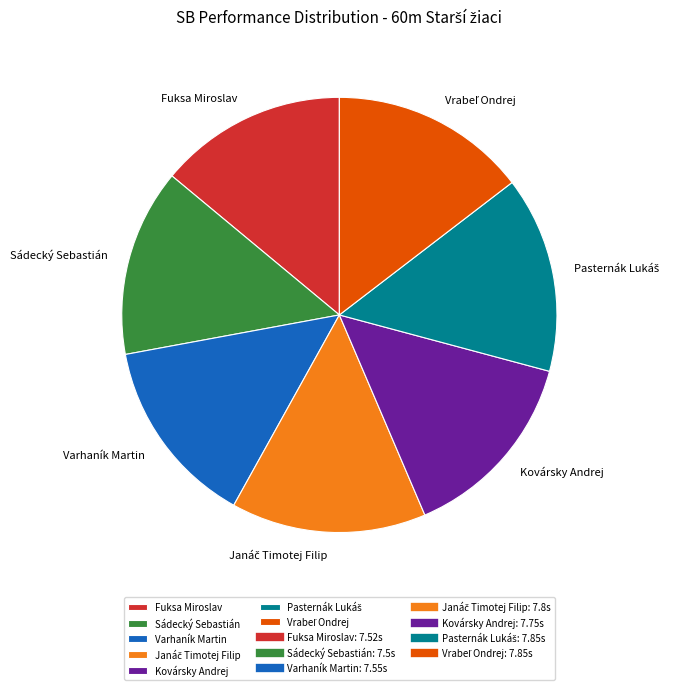

Is the sum of Kovársky Andrej and Fuksa Miroslav greater than half?

No